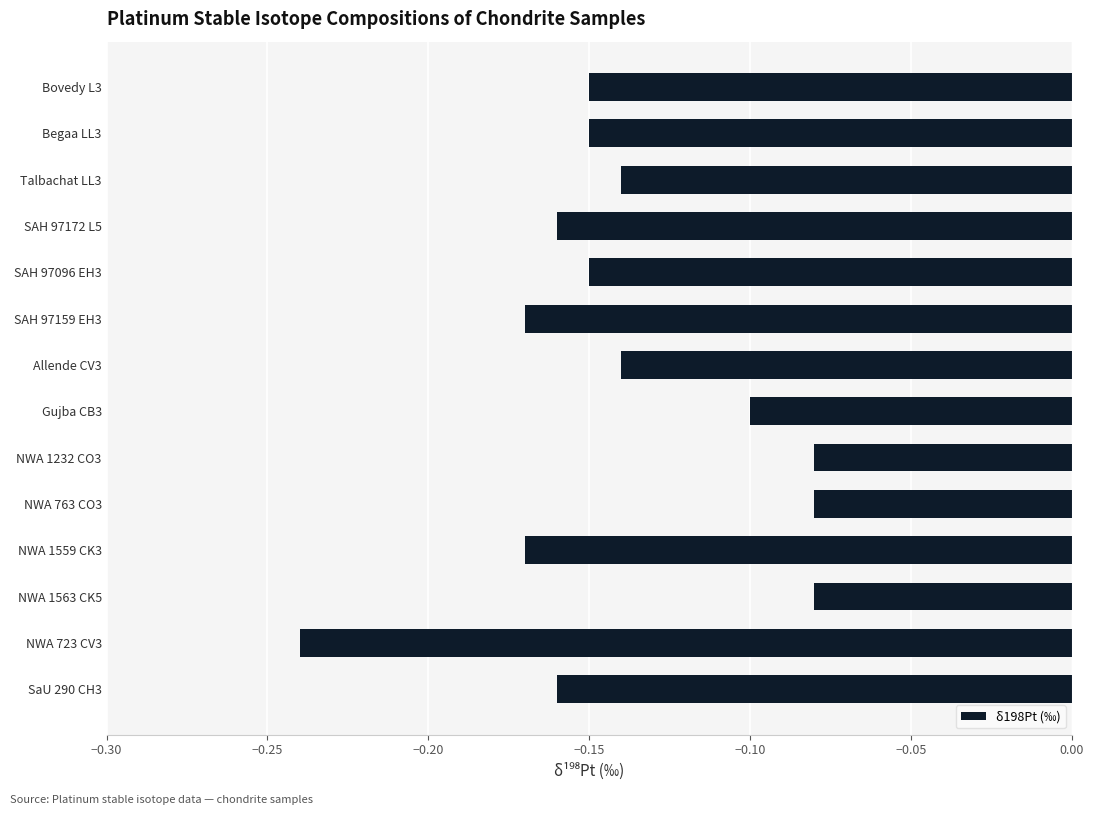

Is it true that the value at SAH 97096 EH3 is -0.1?

True